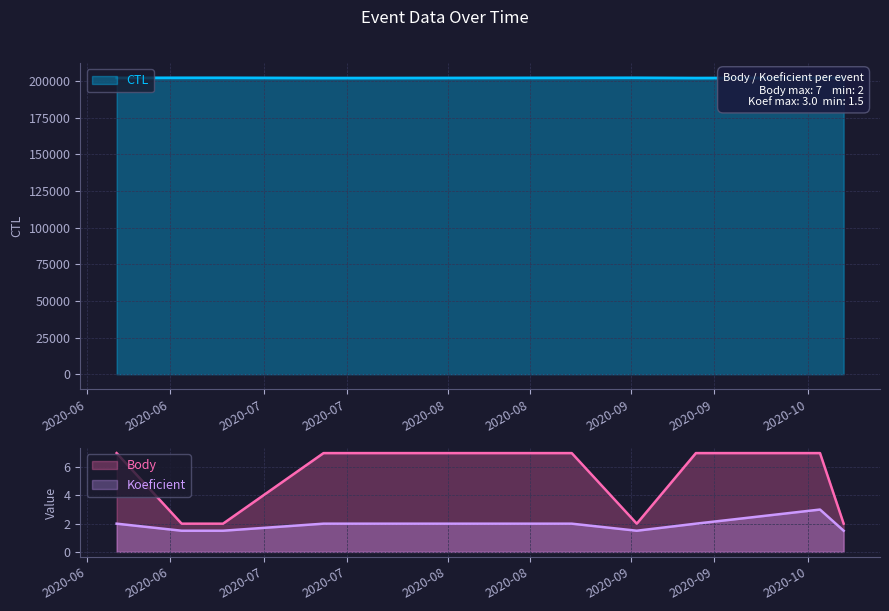

In Koeficient, how many points are lower than both neighbors (excluding endpoints)?

1